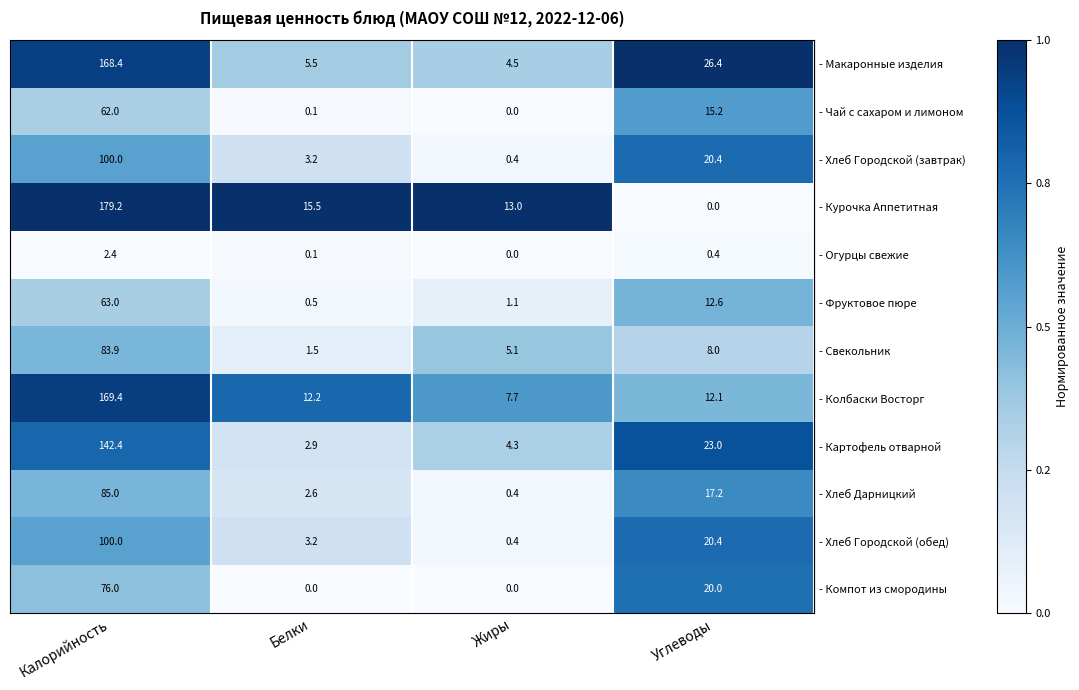

At which category is the sum across all series the highest?

Калорийность